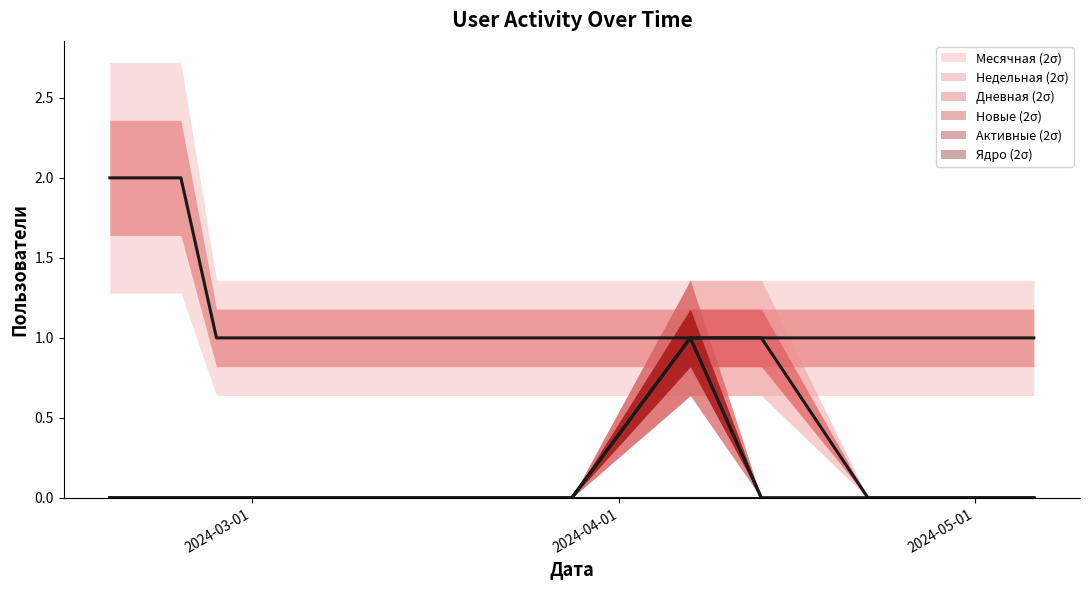

Which series has the largest total across all categories?

Месячная